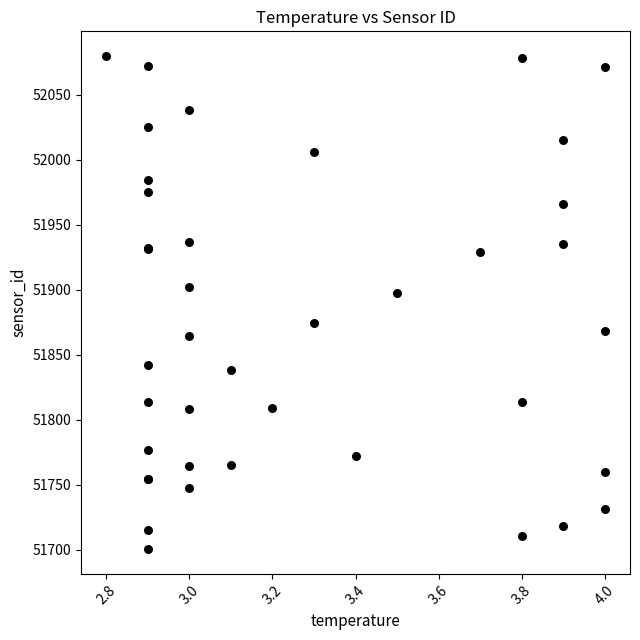

What Y value in the scatter plot is closest to 51890?

51897.7